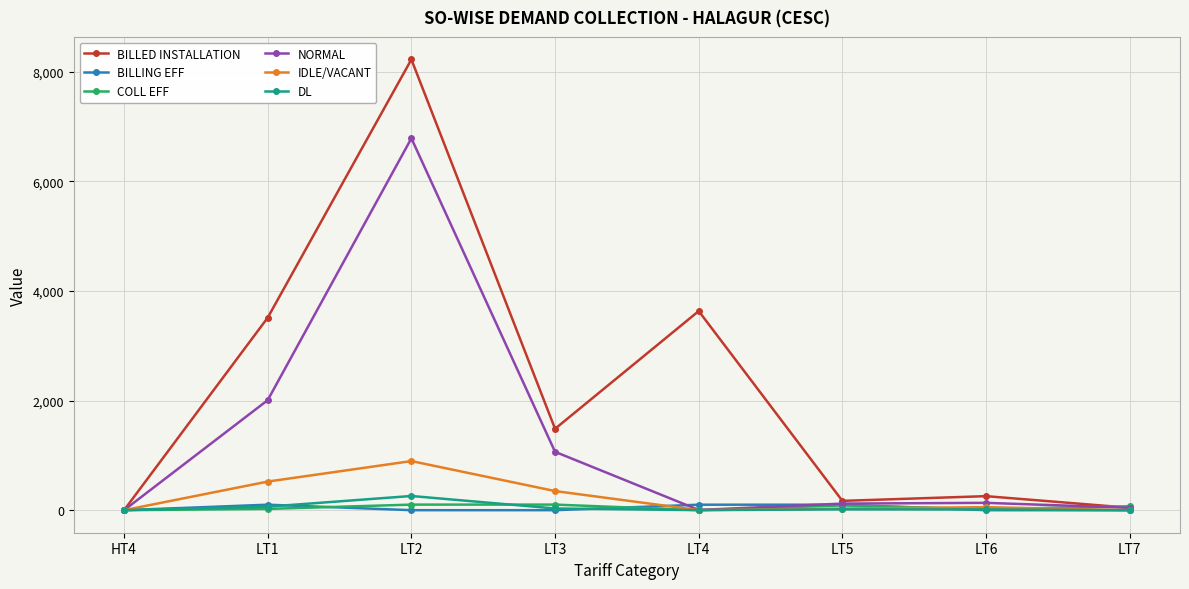

Which series has the widest spread of values?

BILLED INSTALLATION